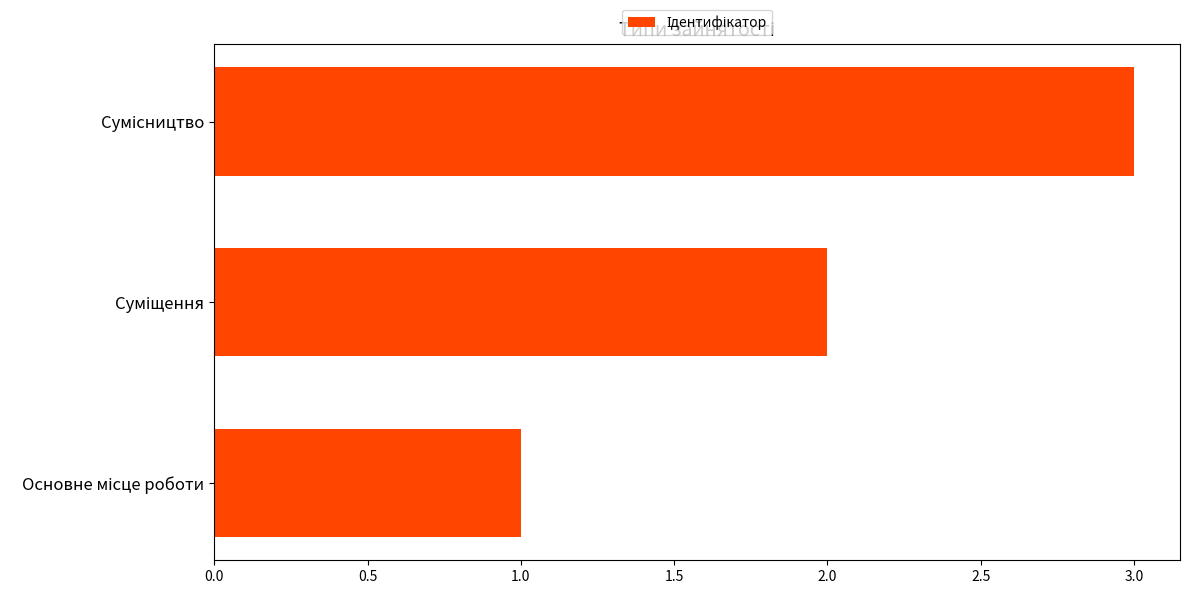

What is the difference between the maximum and minimum values?

2